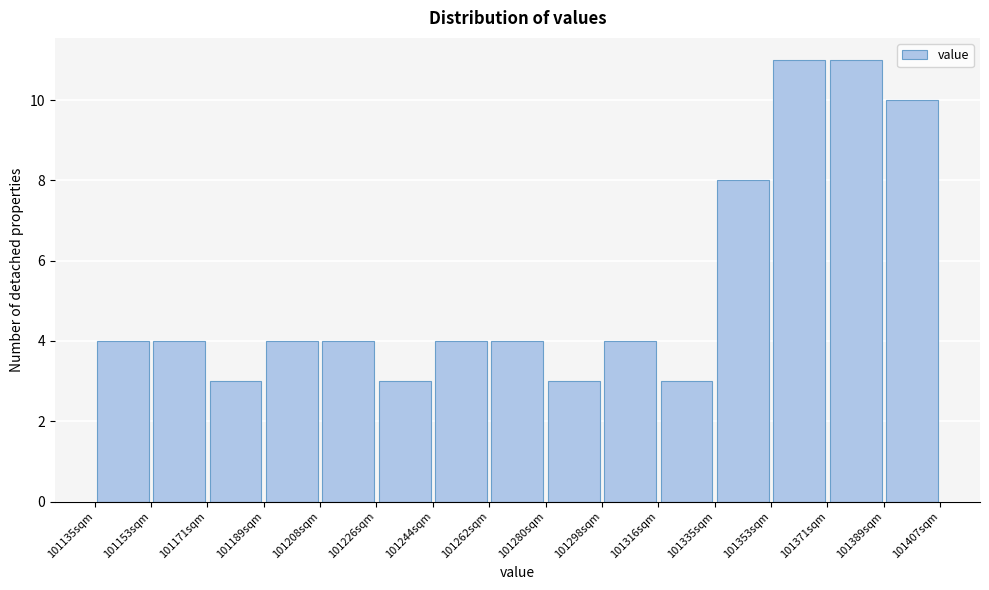

Reading left to right, list every bar in this chart as the range it spans on the x-axis followed by its height. Neither the bar edges nor the heights are printed on the chart, so give them approximately, as read against the axes.

101136 to 101154: 4
101154 to 101172: 4
101172 to 101190: 3
101190 to 101208: 4
101208 to 101226: 4
101226 to 101244: 3
101244 to 101262: 4
101262 to 101280: 4
101280 to 101298: 3
101298 to 101316: 4
101316 to 101334: 3
101334 to 101352: 8
101352 to 101370: 11
101370 to 101390: 11
101390 to 101408: 10